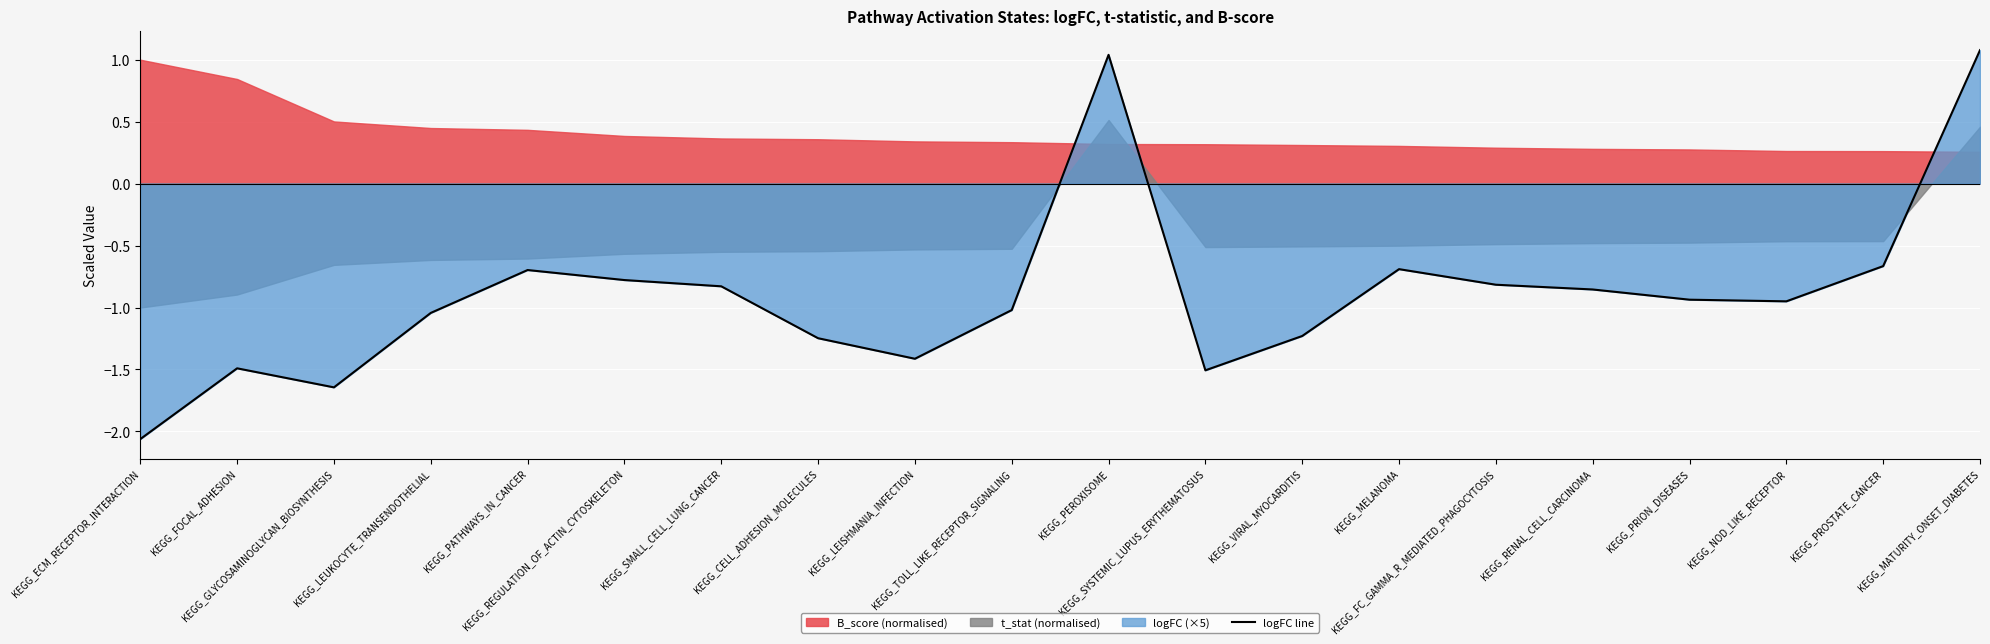

How many lines are shown in the chart?

1